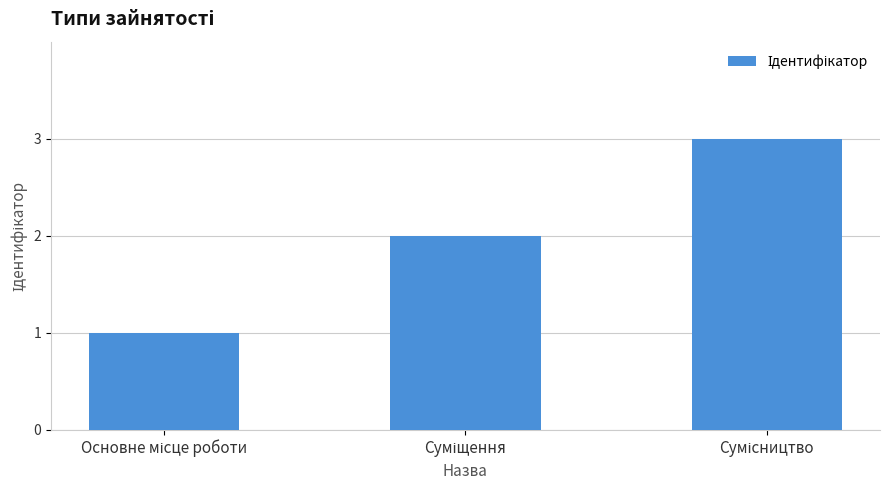

What is the greatest value displayed?

3